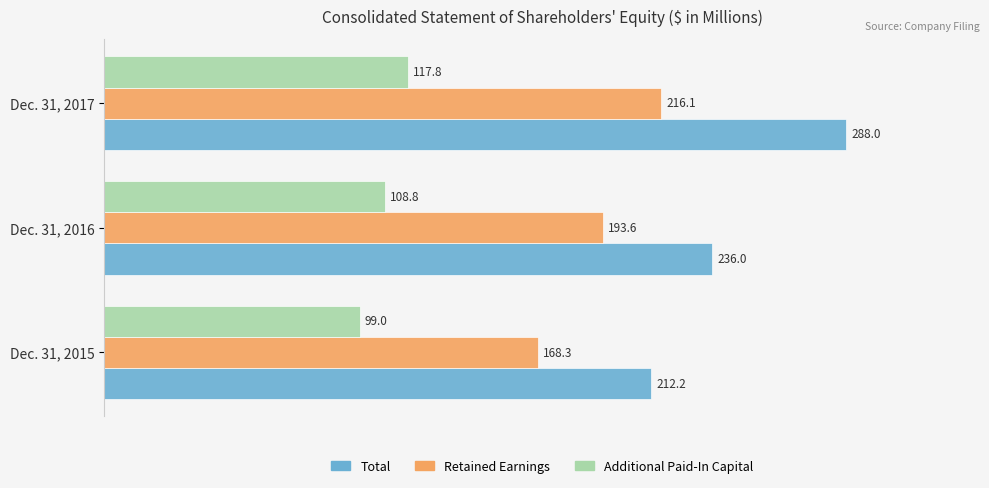

List the labels in order of Additional Paid-In Capital value, smallest first.

Dec. 31, 2015, Dec. 31, 2016, Dec. 31, 2017